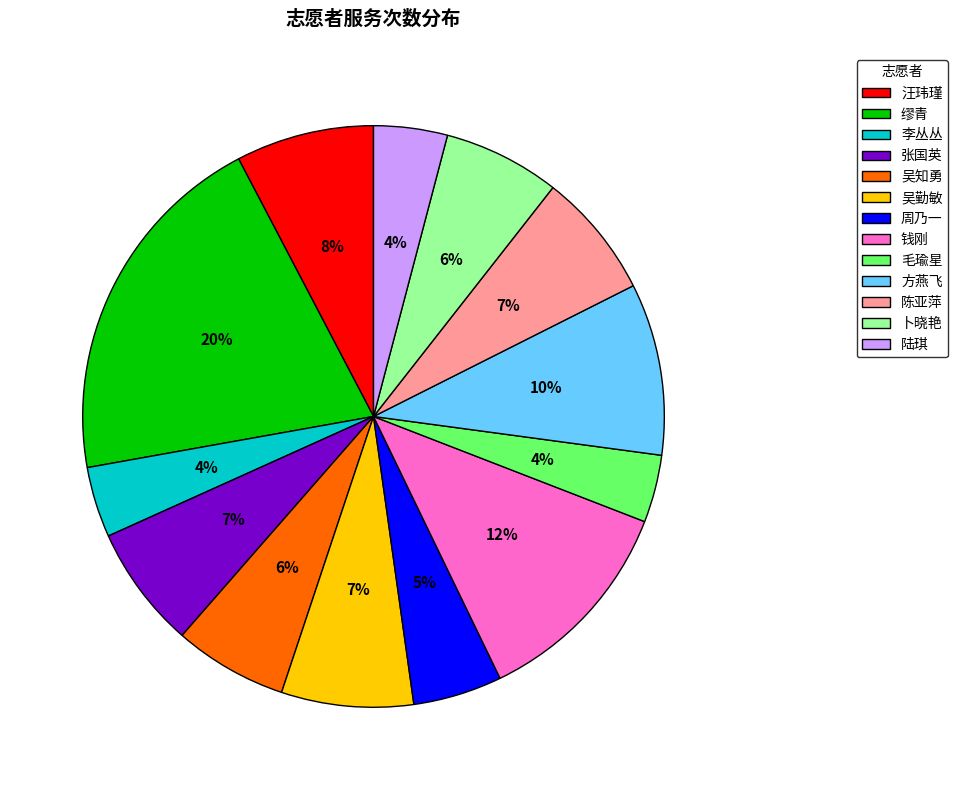

Is the sum of 陈亚萍 and 周乃一 greater than half?

No